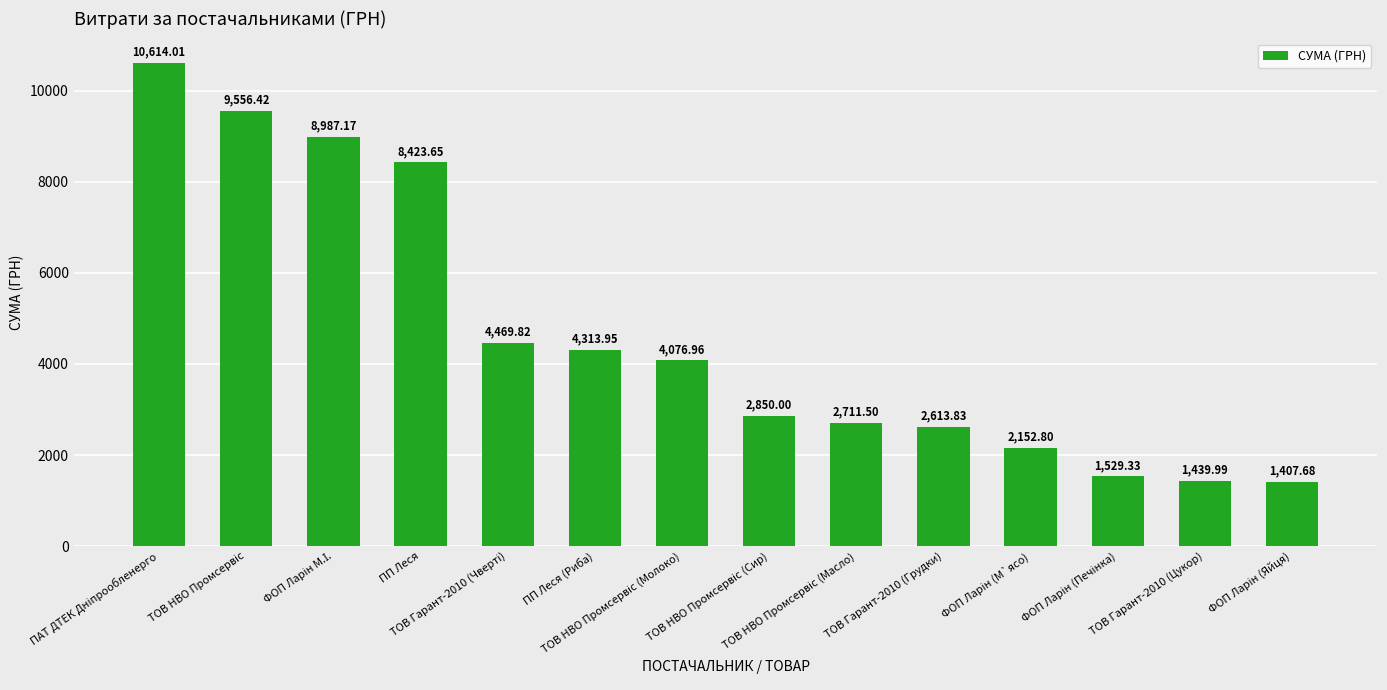

What is the difference between the second highest and second lowest values?

8116.4